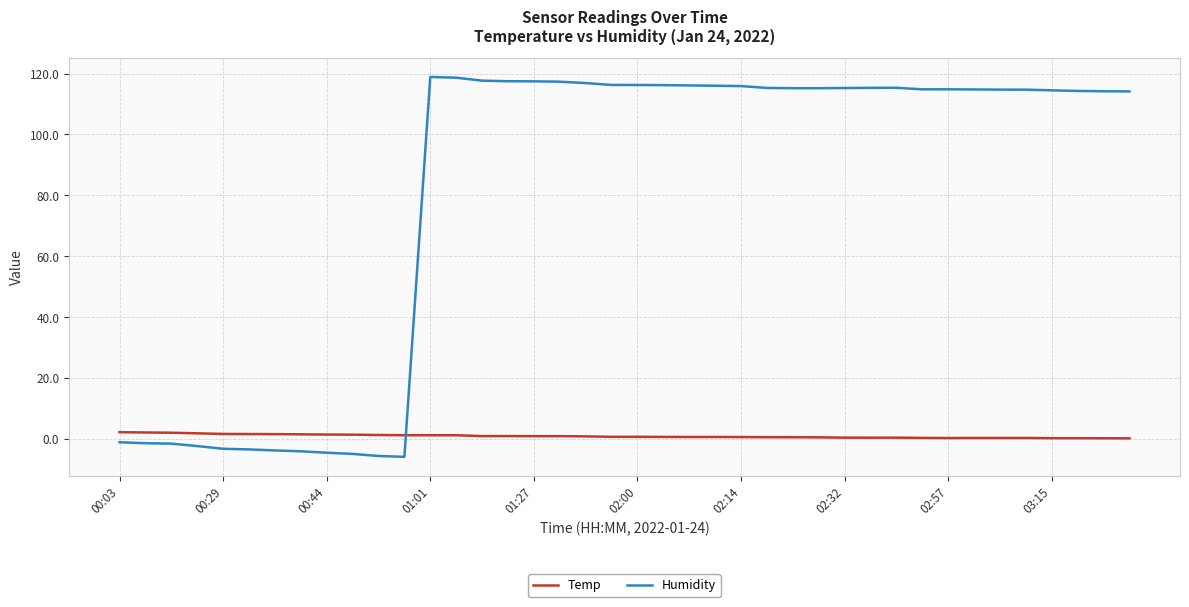

What is the minimum value shown in the chart?

-5.8